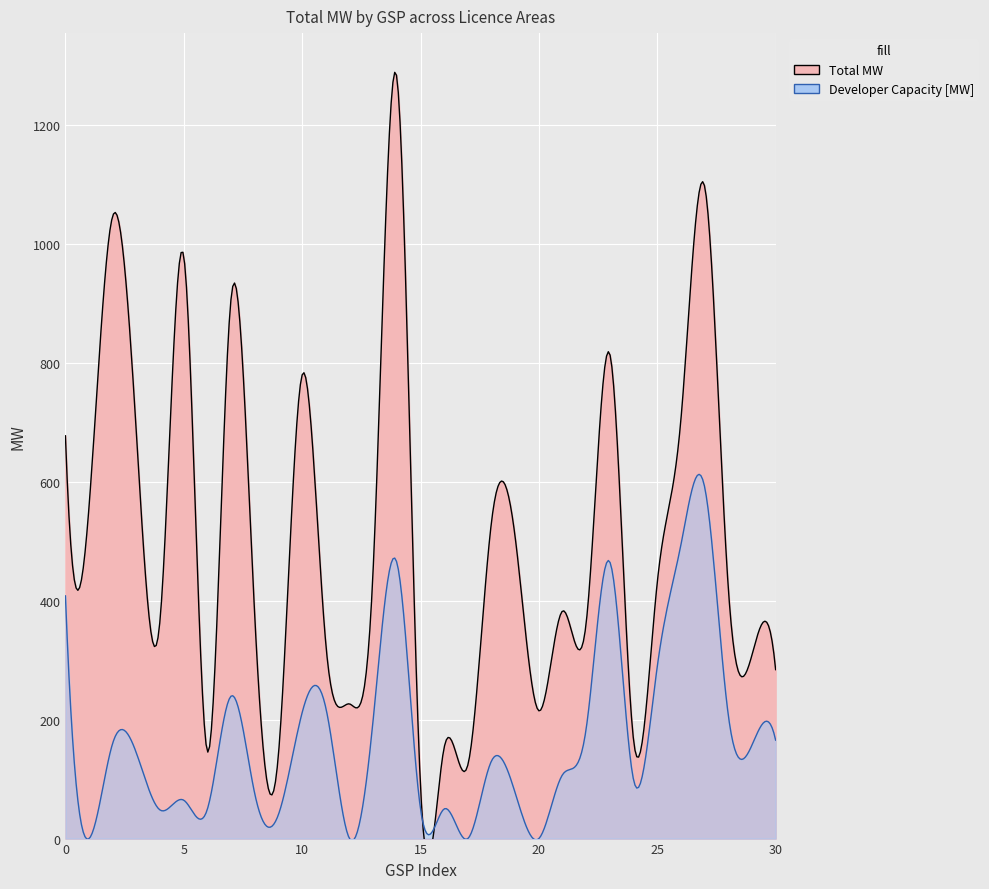

What is the label of the 22nd point from the right?

9